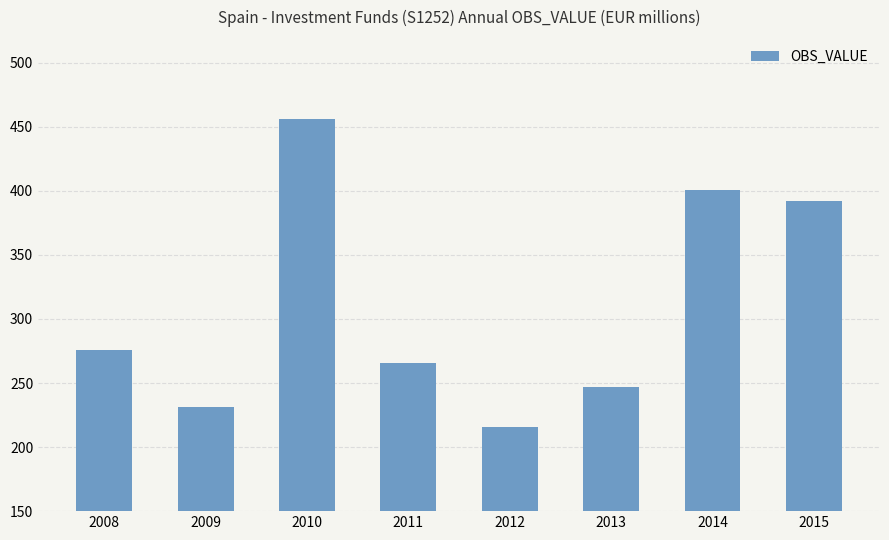

What is the change in value from 2011 to 2015?

+126